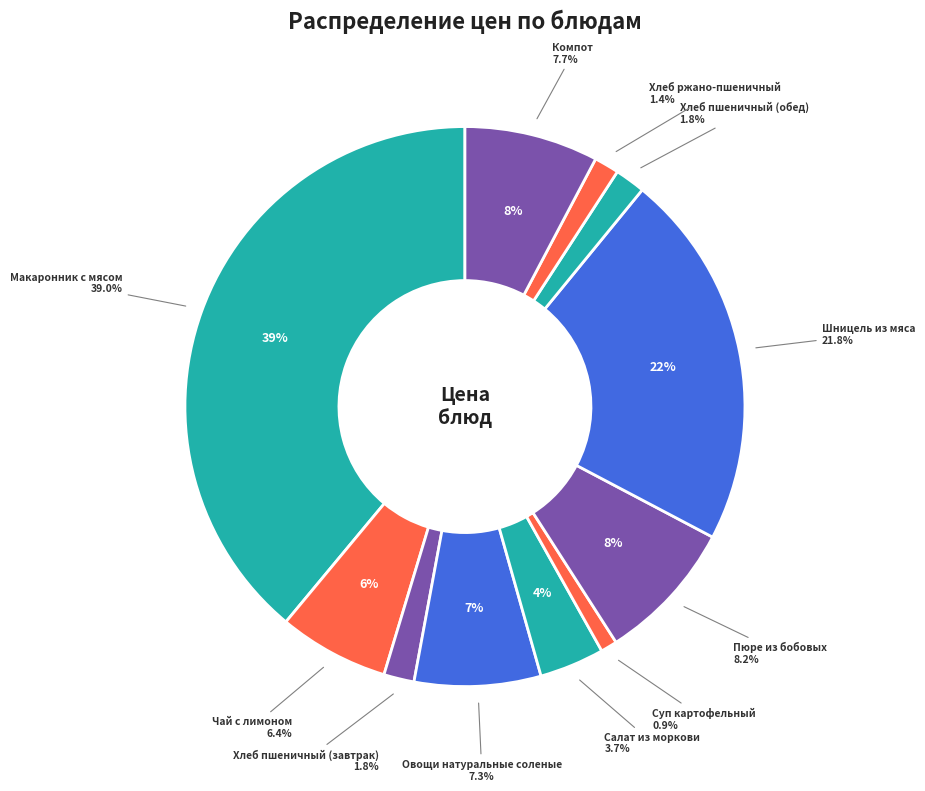

To the nearest percent, what percentage of the pie is Компот?

8%